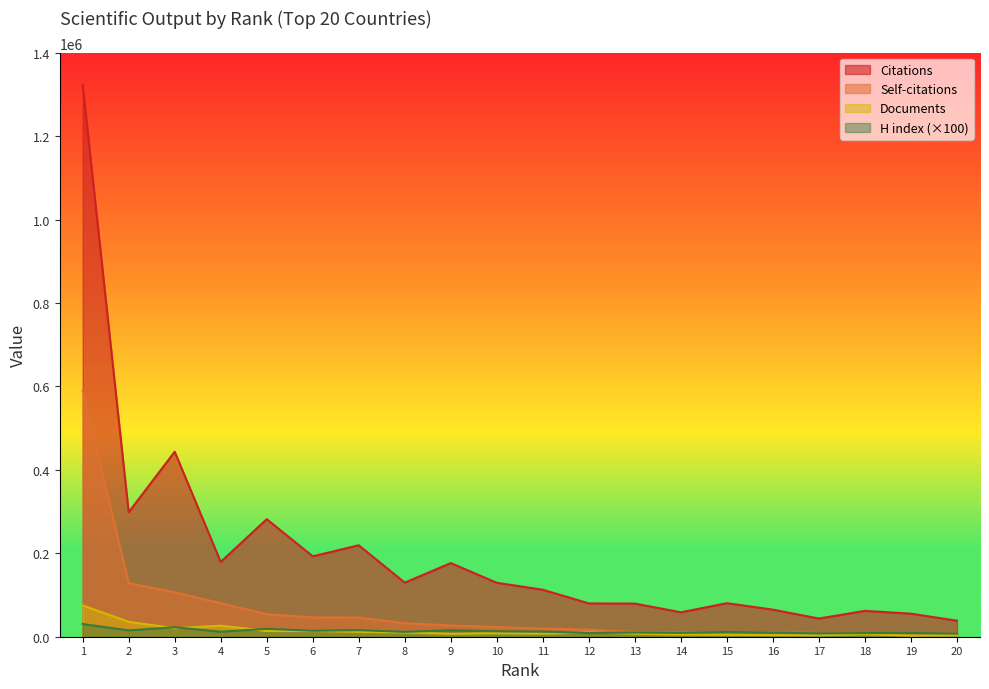

Where do H index and Documents first cross each other?

2 and 3